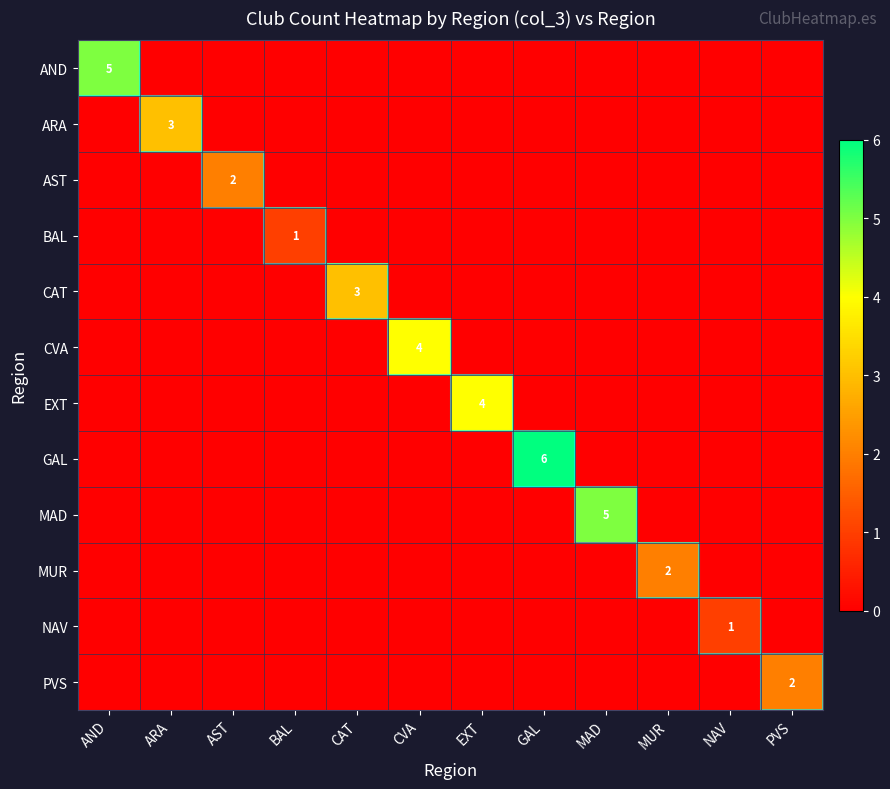

At which category is the sum across all series the highest?

GAL